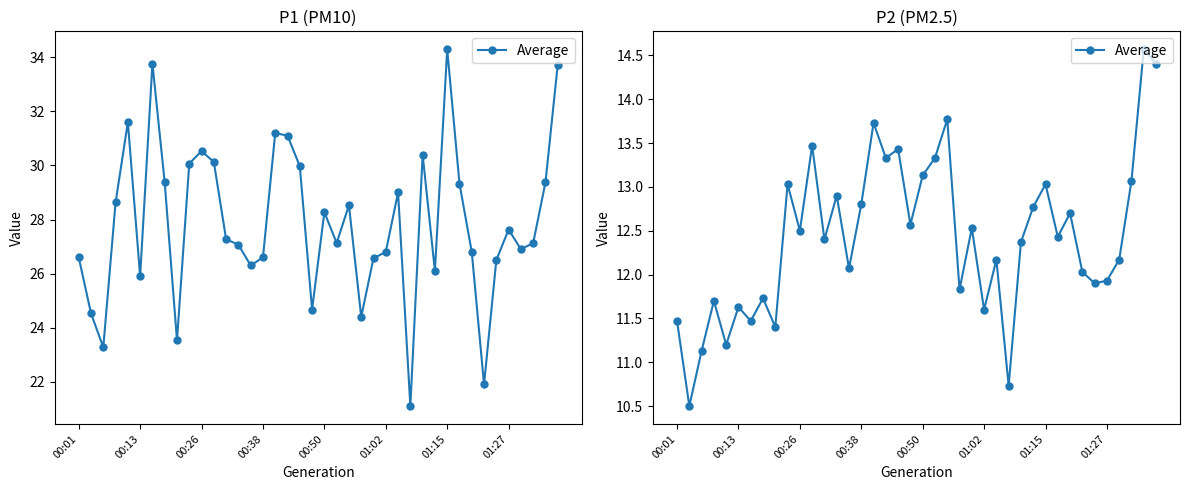

Is it true that the value at 00:26 is 2.6?

False